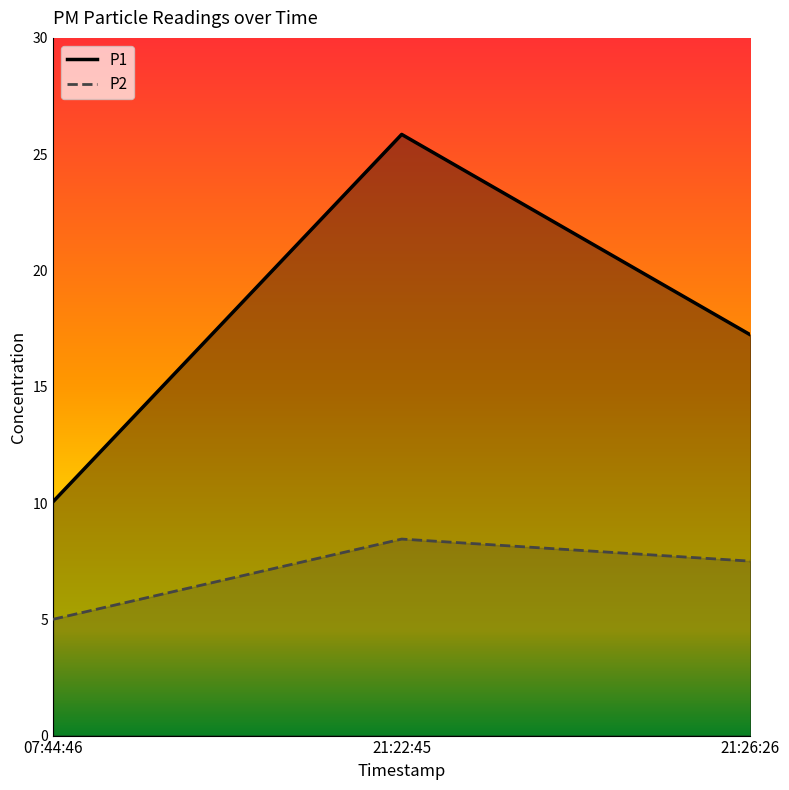

What are all the series names shown in the legend?

P1, P2